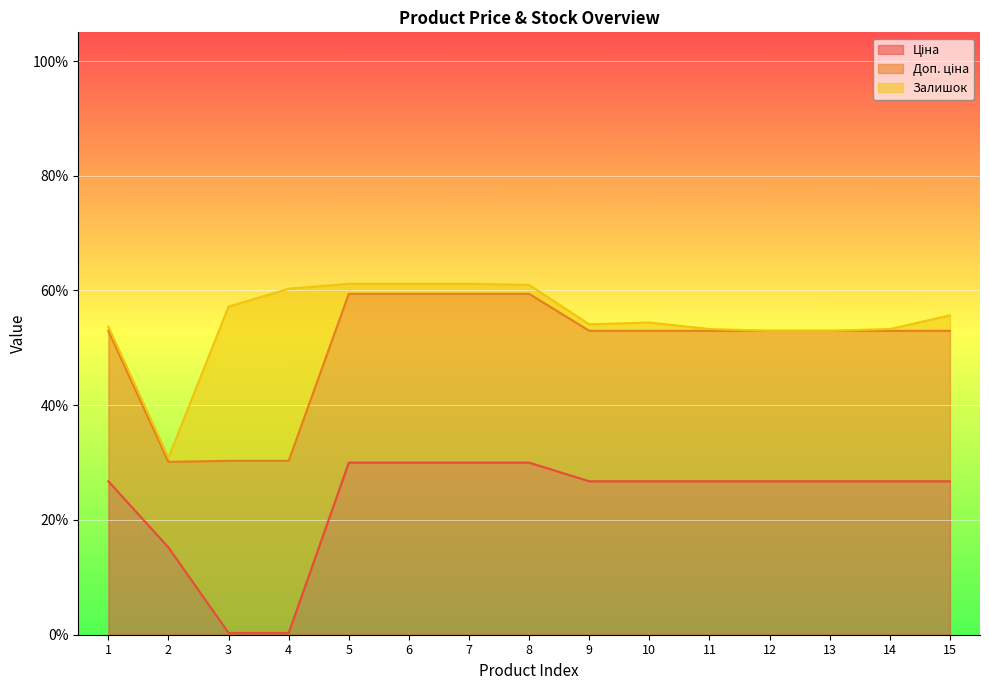

What is the sum of all Ціна values?

3.5